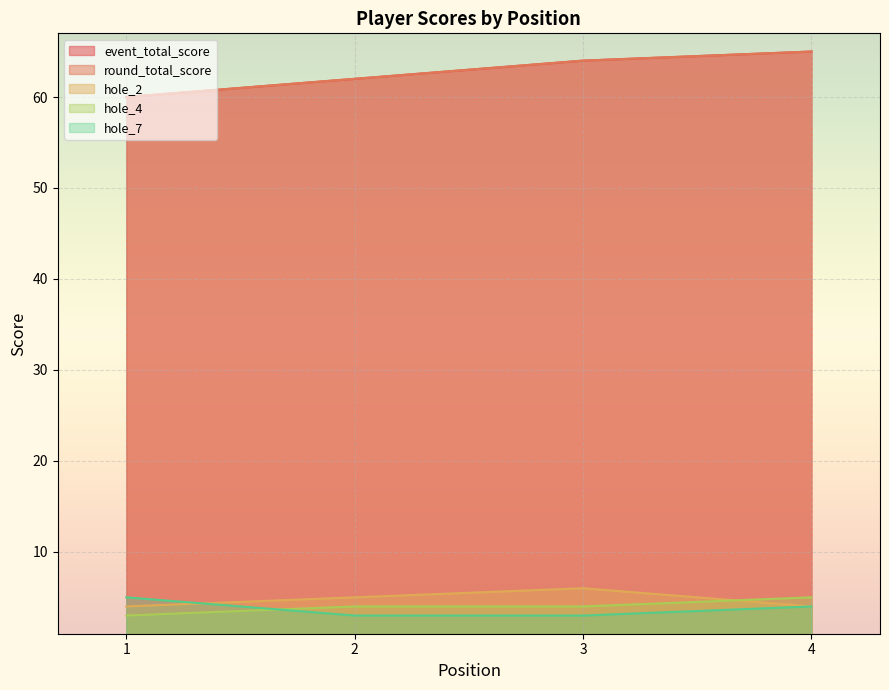

Rank the series at 3 from highest to lowest value.

event_total_score, round_total_score, hole_2, hole_4, hole_7